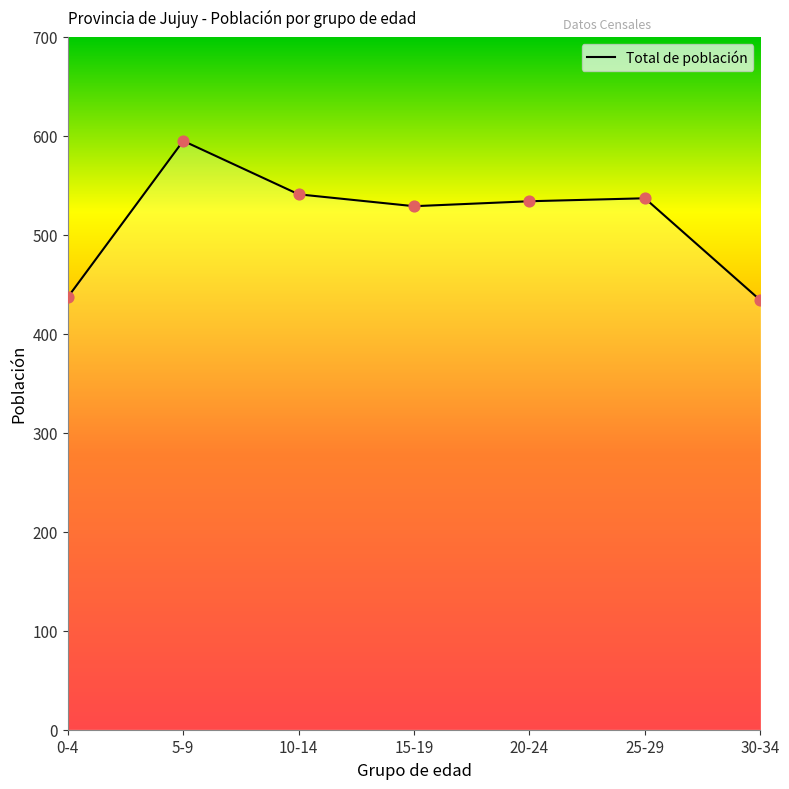

Between 30-34 and 25-29, which is larger?

25-29